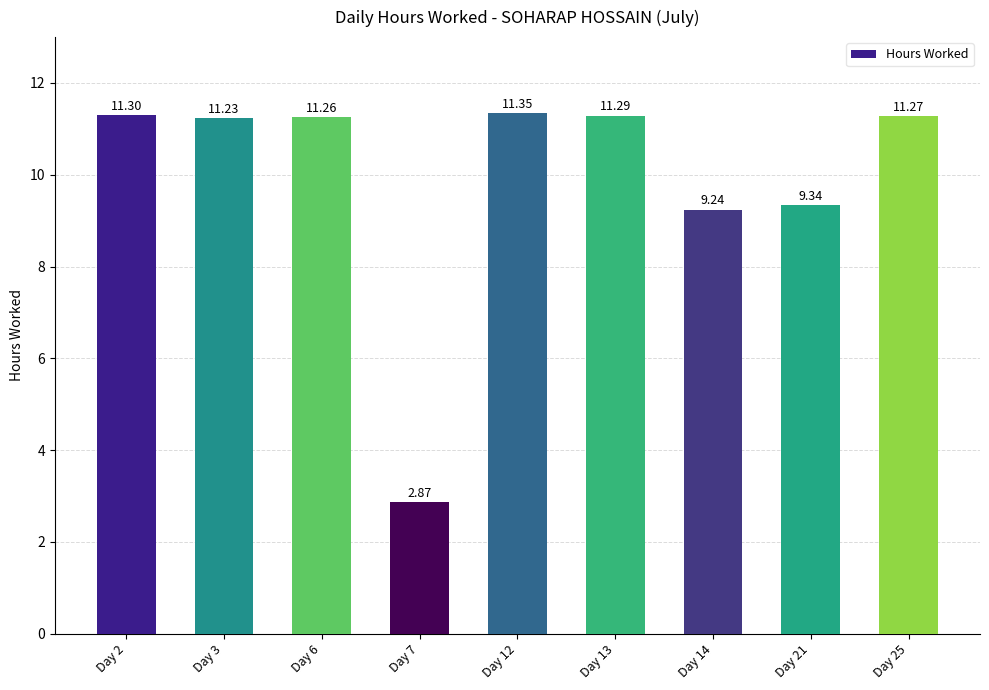

Between Day 6 and Day 13, which is larger?

Day 13